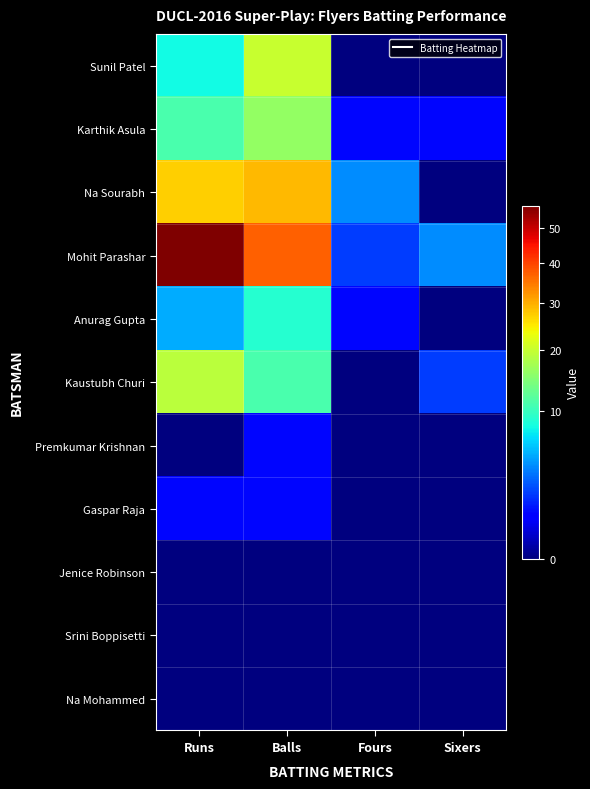

Count the number of categories in the chart.

4